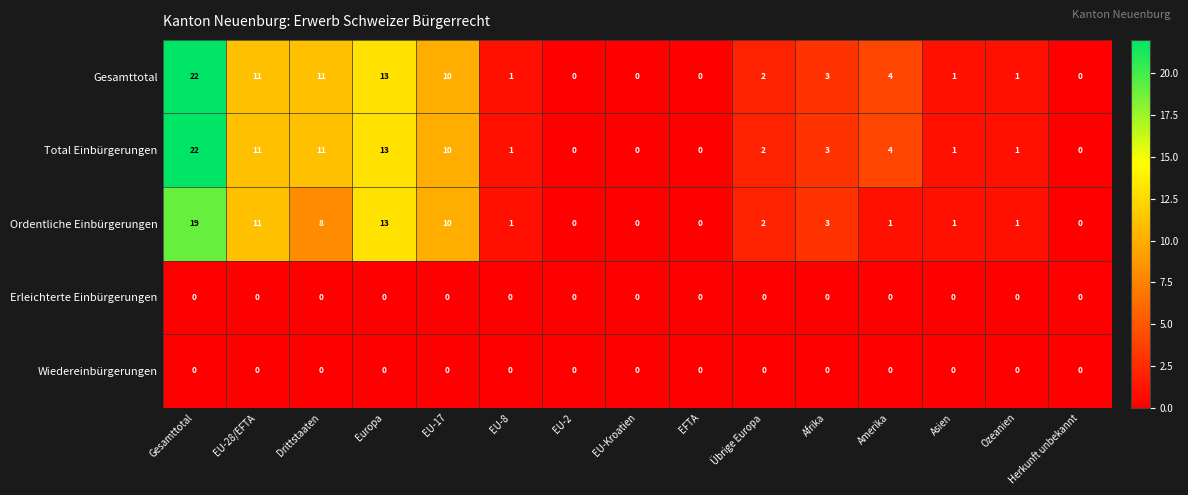

Is it true that Ordentliche Einbürgerungen equals 1 at Asien?

True